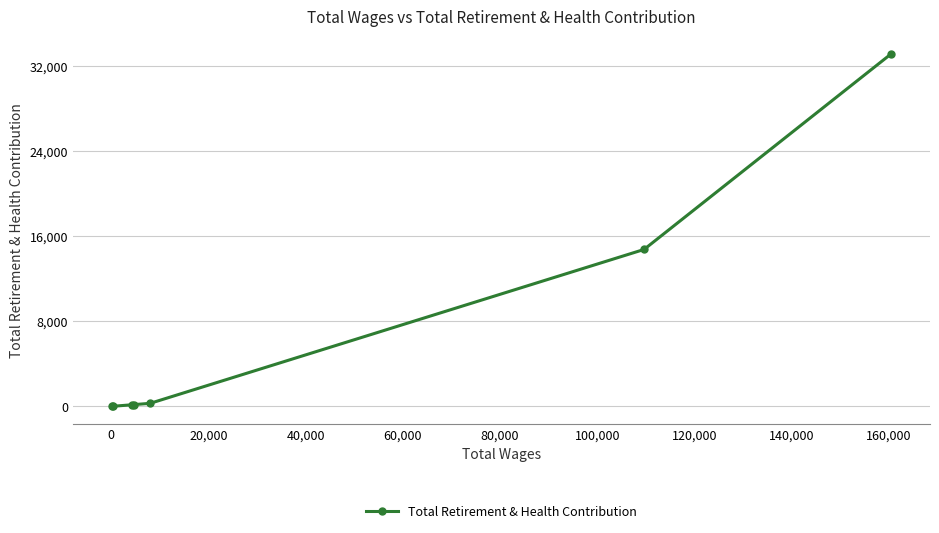

What is the greatest value displayed?

33151